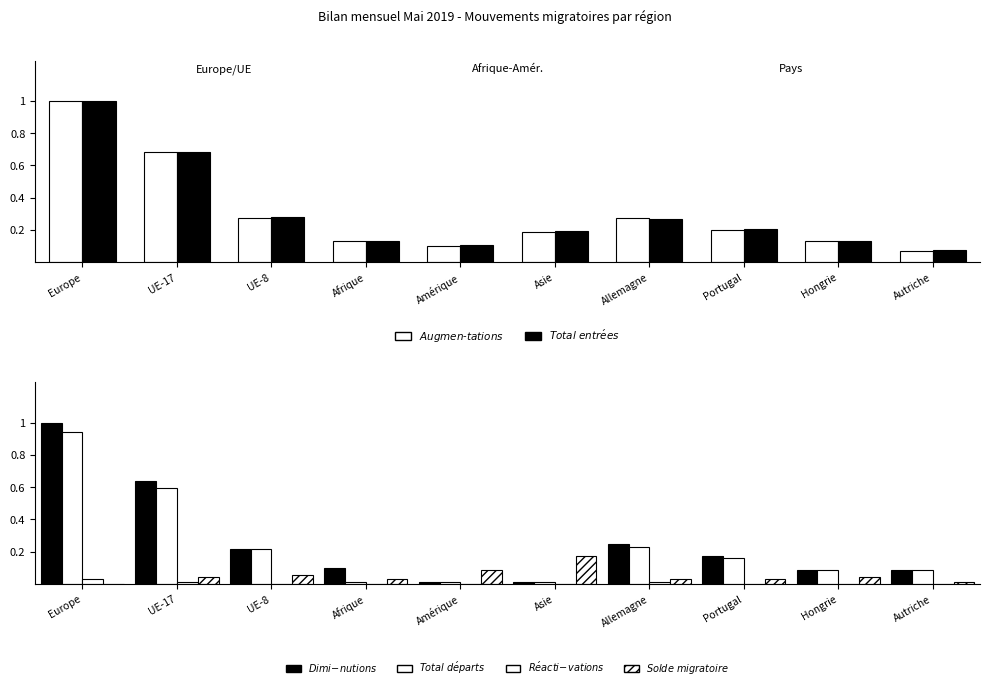

What value does the Augmen-tations series have at UE-17?

0.7